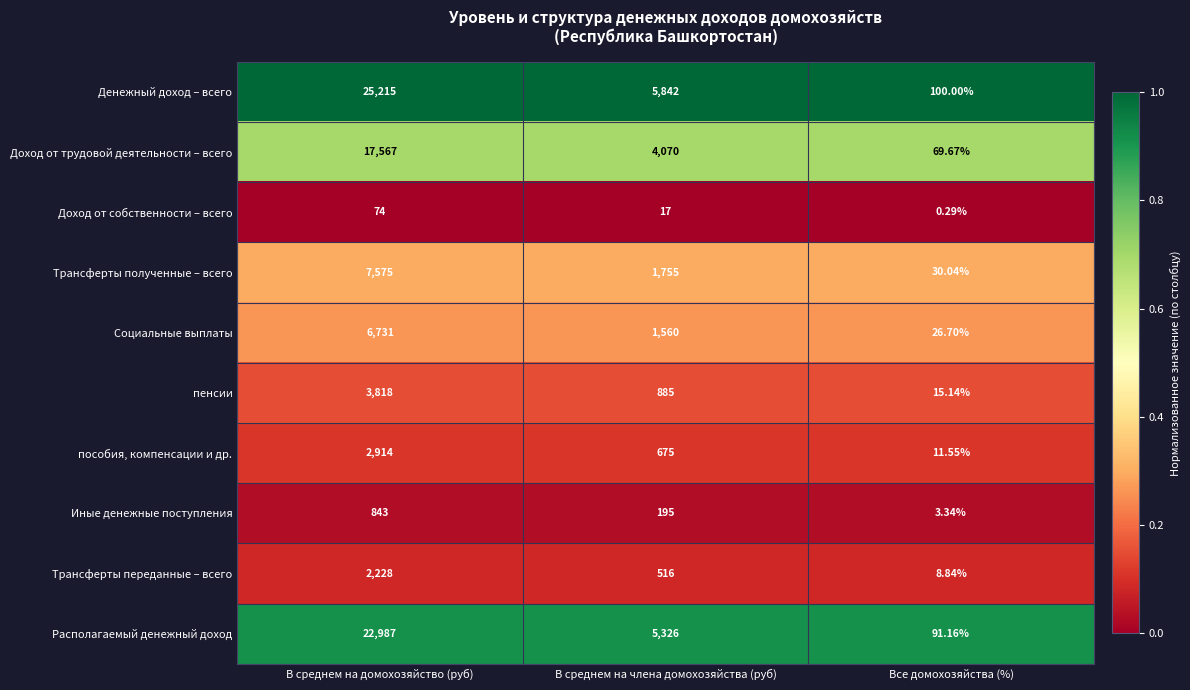

Which series has the widest spread of values?

Денежный доход – всего